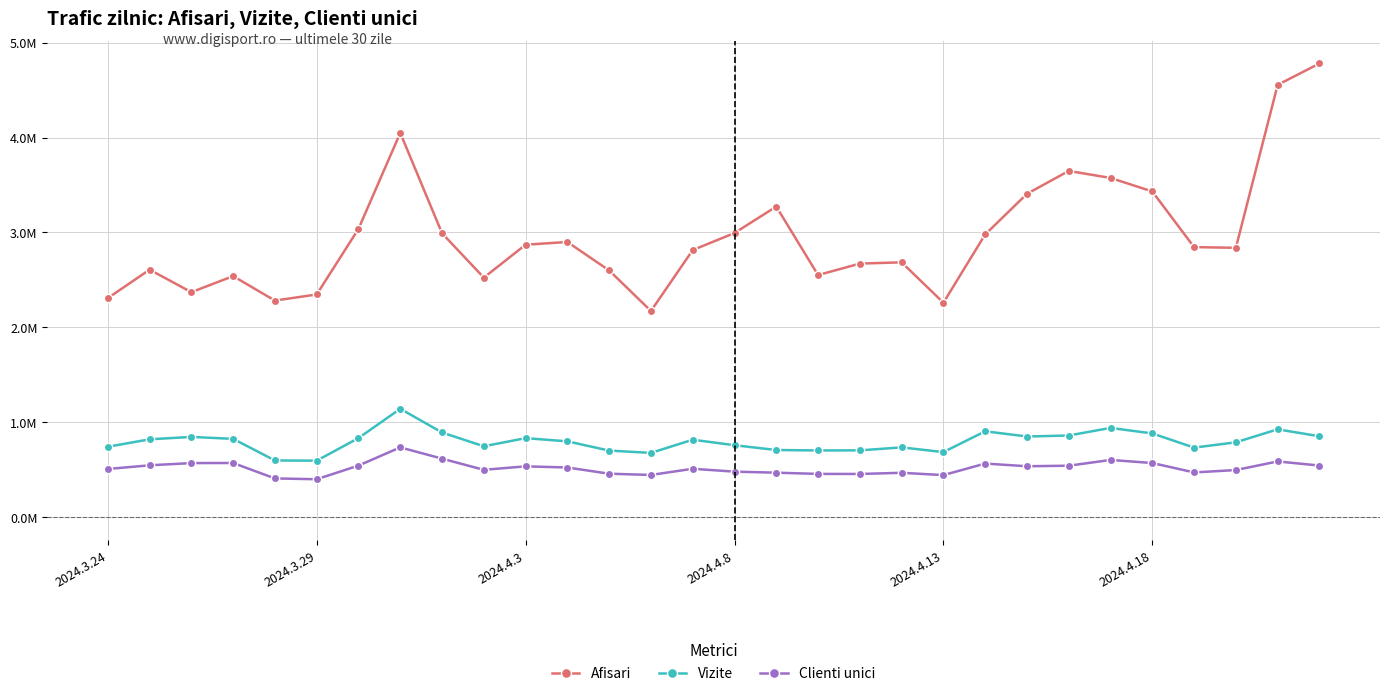

Is this an area chart (filled region under the line)?

No